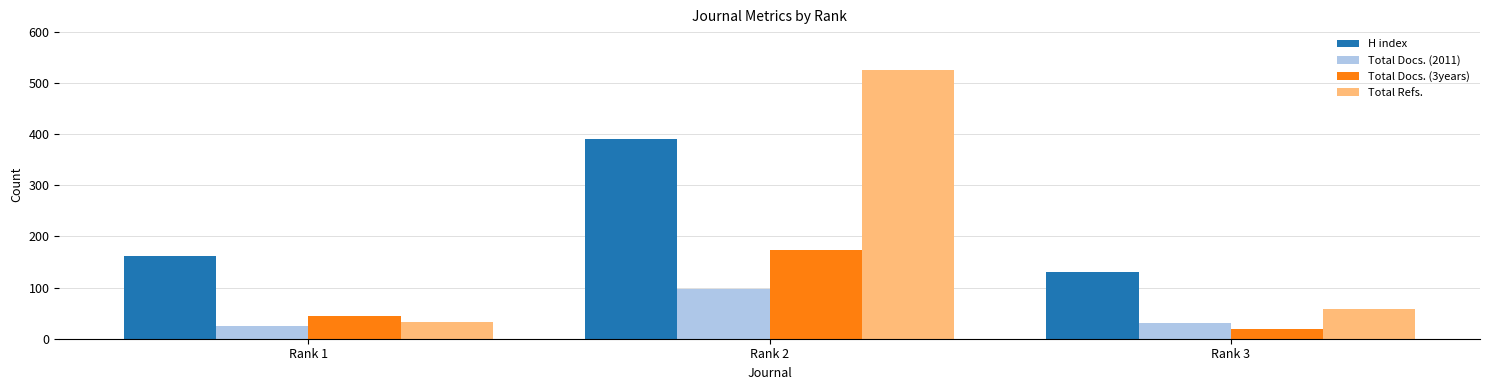

What is the sum of the Total Docs. (3years) values at Rank 1 and Rank 3?

64